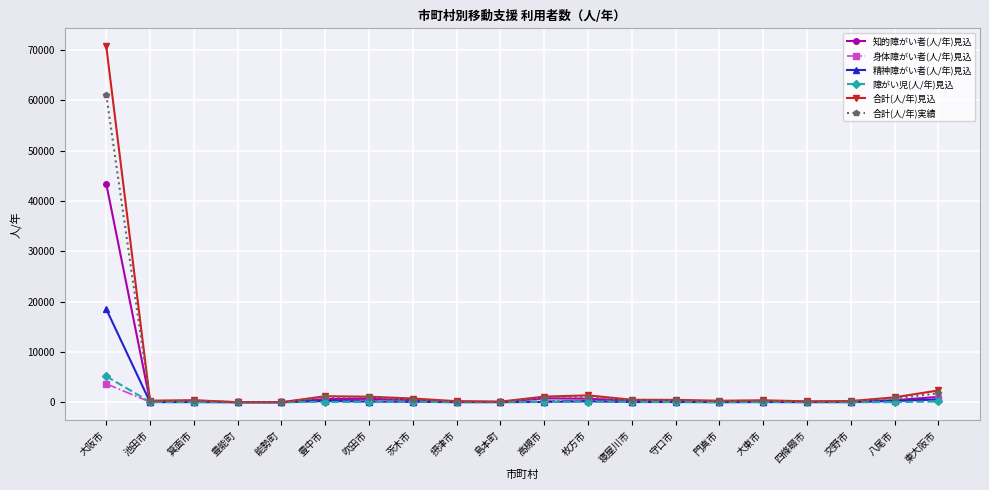

Which series has the largest range (max minus min)?

合計(人/年)見込